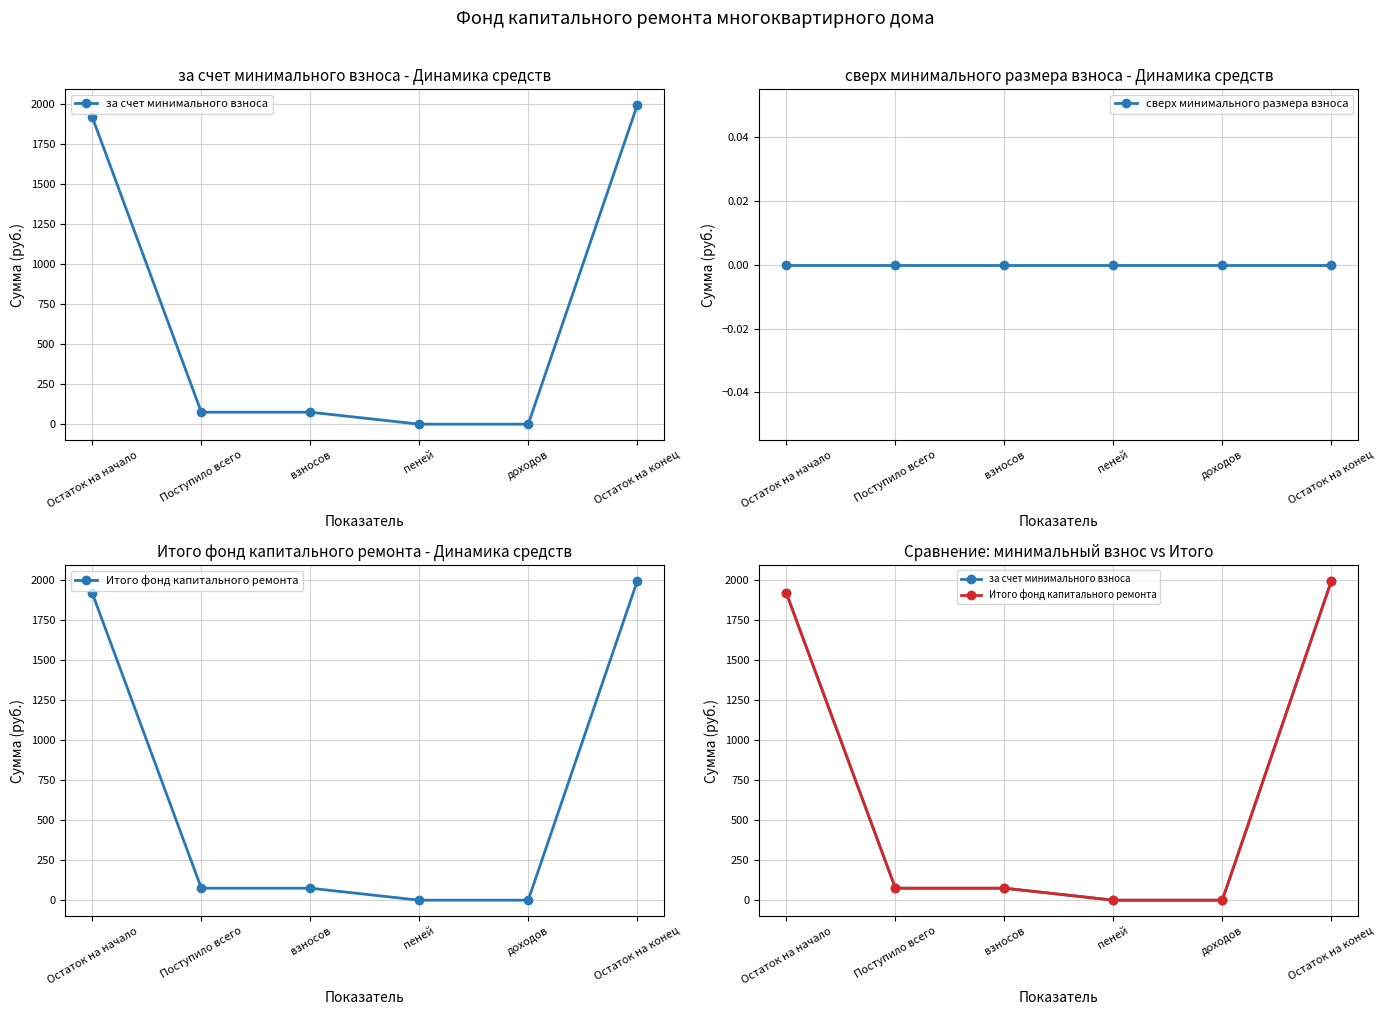

What is the label of the 2nd point from the left?

Поступило всего